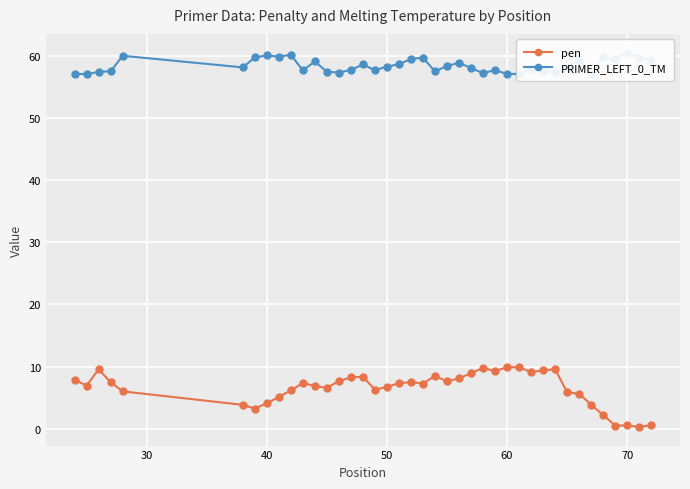

How many interior local valleys does the pen series have?

10